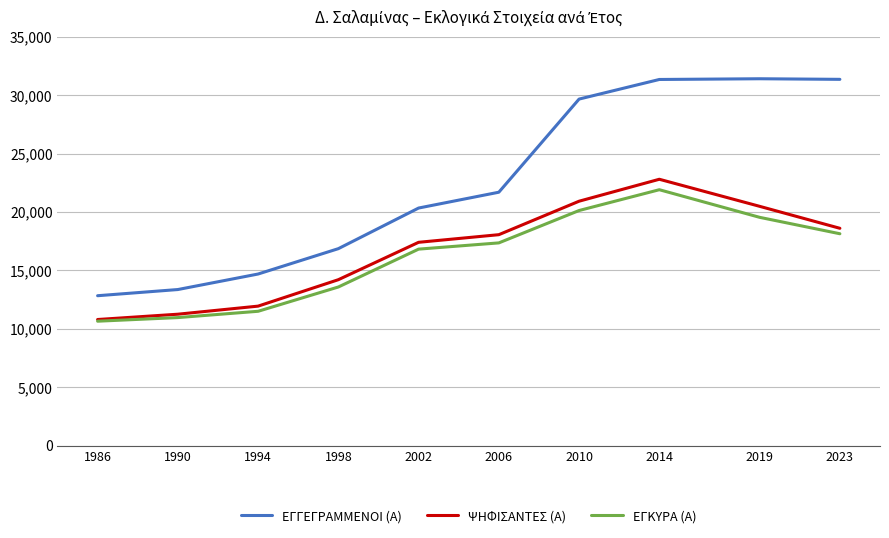

What is the total value across all series at 2019?

71445